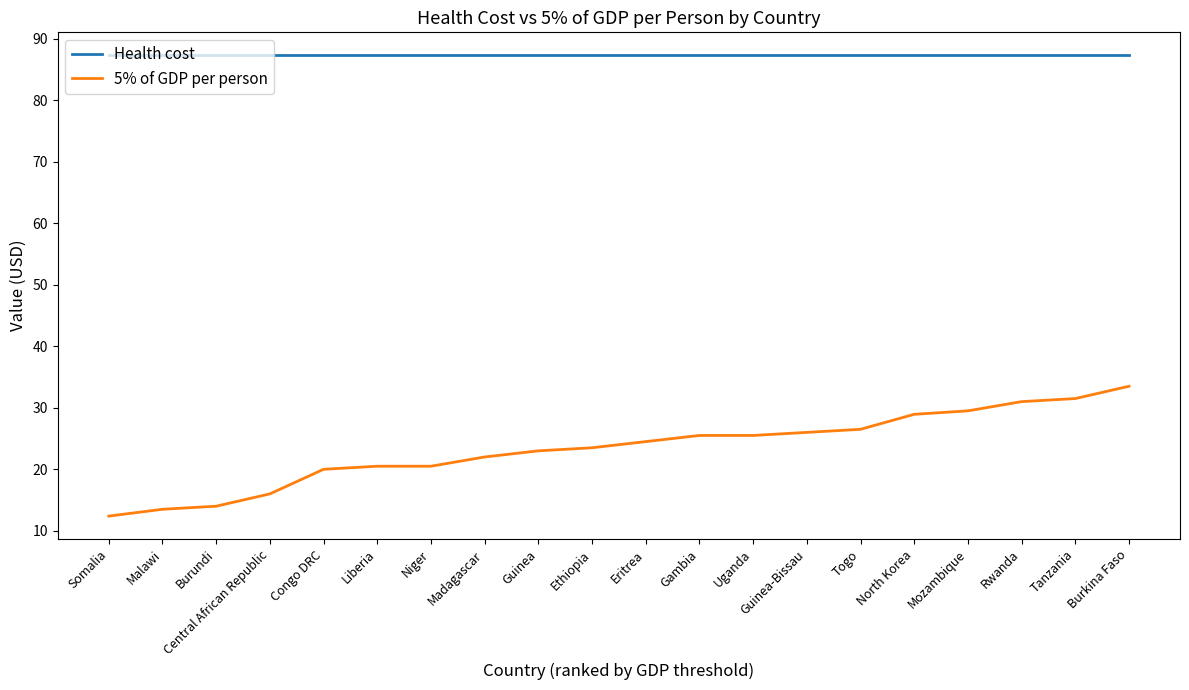

Reading left to right, transcribe all the data shown in this chart.

Health cost: 87.3	87.3	87.3	87.3	87.3	87.3	87.3	87.3	87.3	87.3	87.3	87.3	87.3	87.3	87.3	87.3	87.3	87.3	87.3	87.3
5% of GDP per person: 12.4	13.5	14.0	16.0	20.0	20.5	20.5	22.0	23.0	23.5	24.5	25.5	25.5	26.0	26.5	28.9	29.5	31.0	31.5	33.5